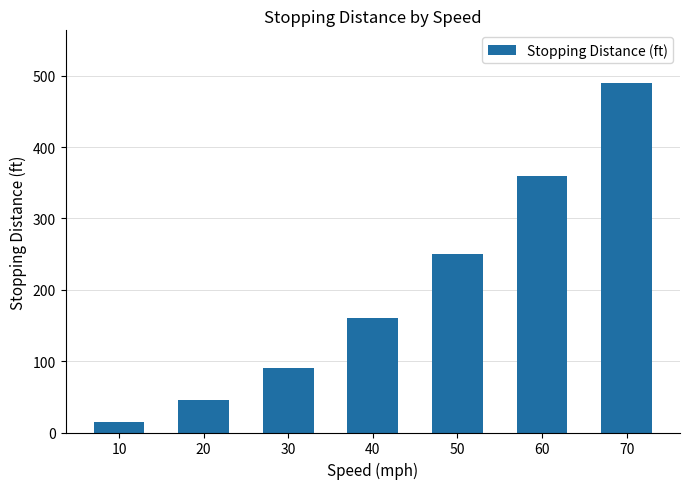

Reading right to left, what are all the values shown in this chart?

490	360	250	160	90	45	15